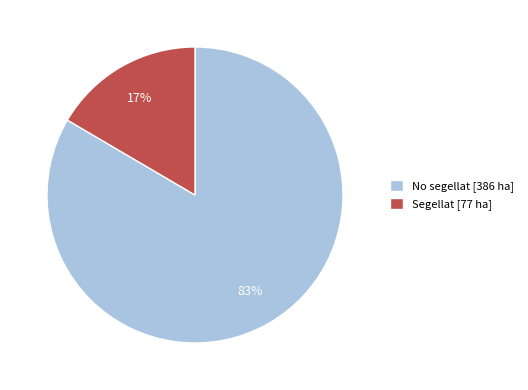

Count the number of slices in the pie.

2